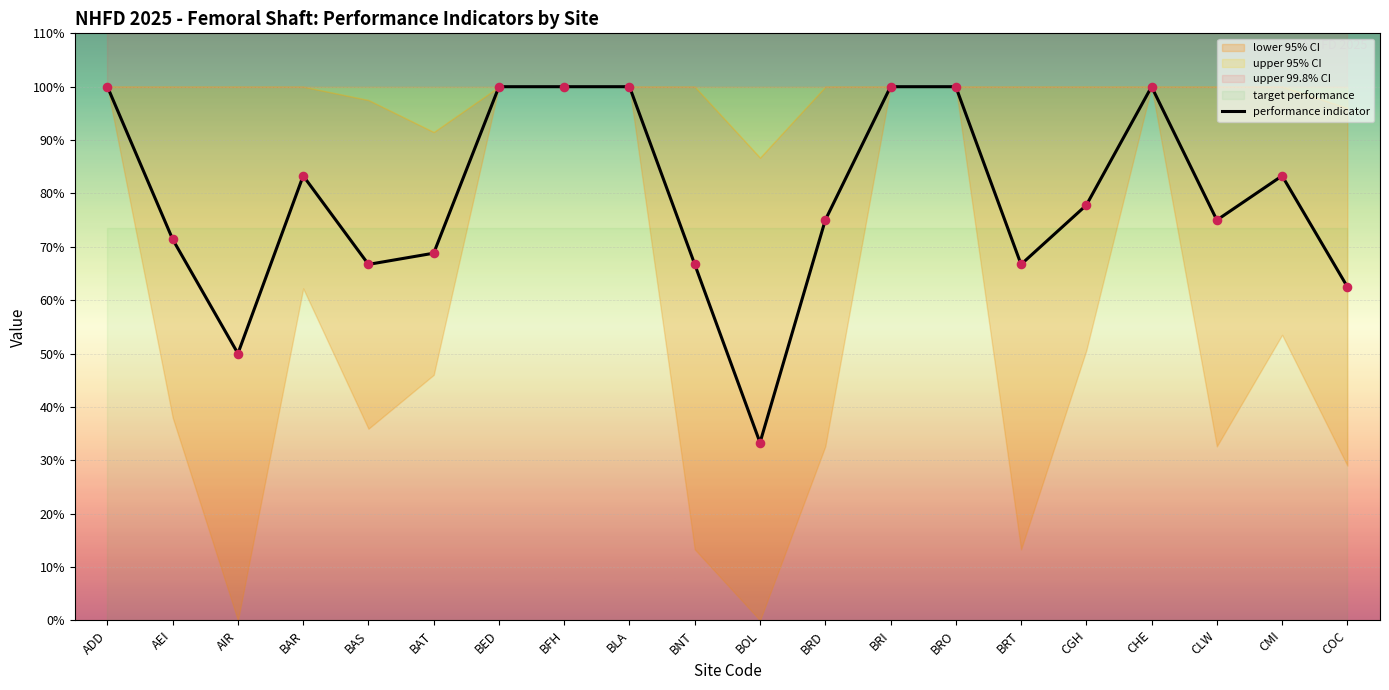

Which series has the largest total across all categories?

upper 99.8% CI